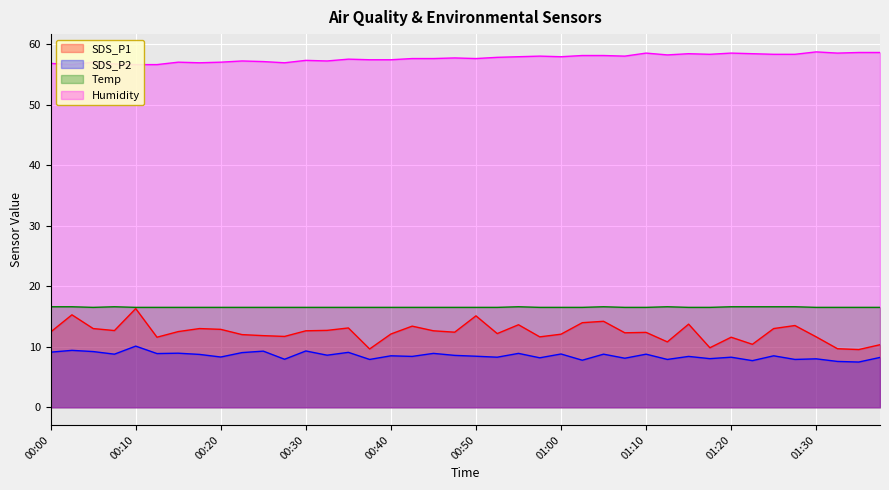

Which series has the largest total across all categories?

Humidity